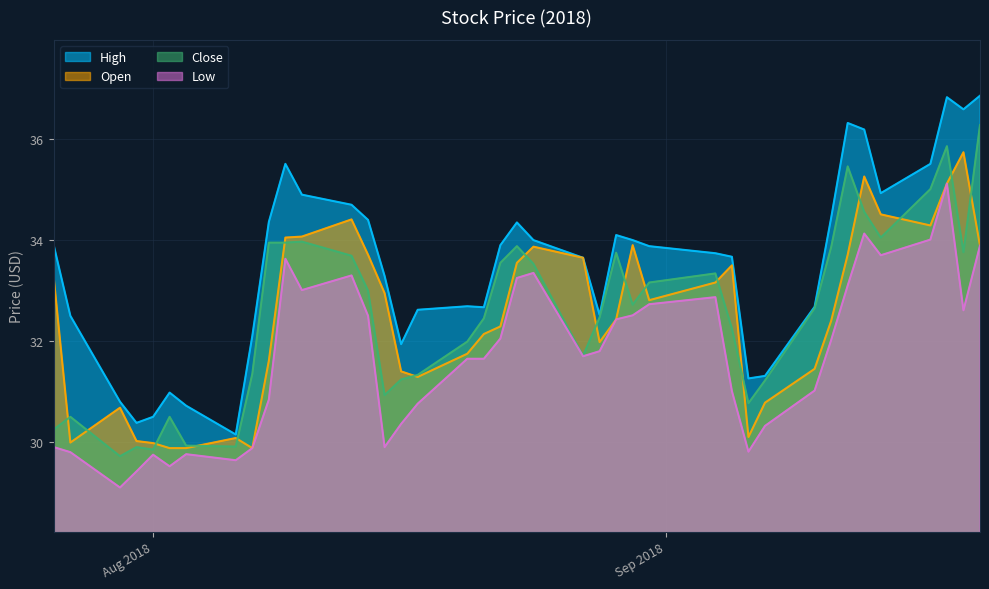

List the series in order of their peak value, lowest first.

Low, Open, Close, High